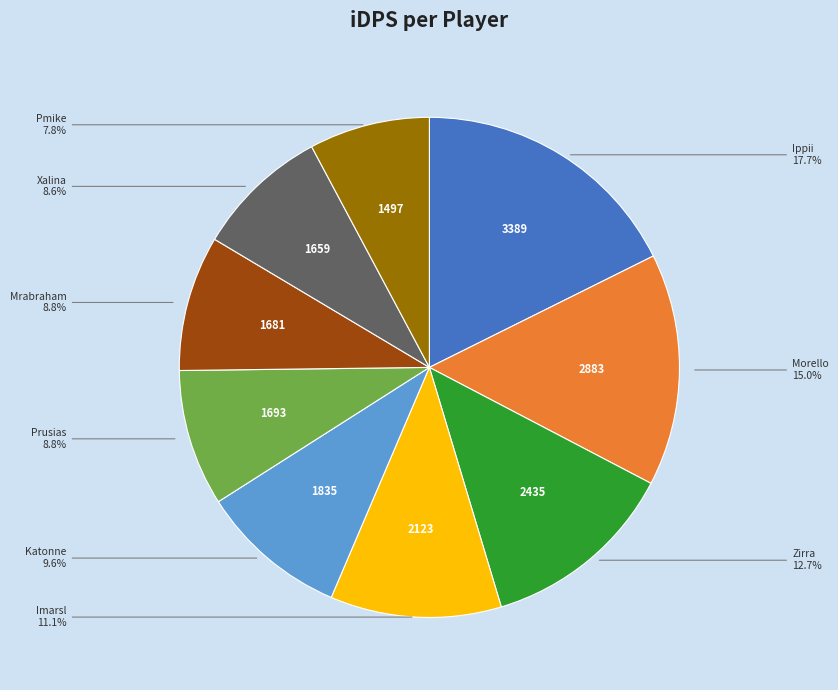

Is there a majority slice in this chart?

No